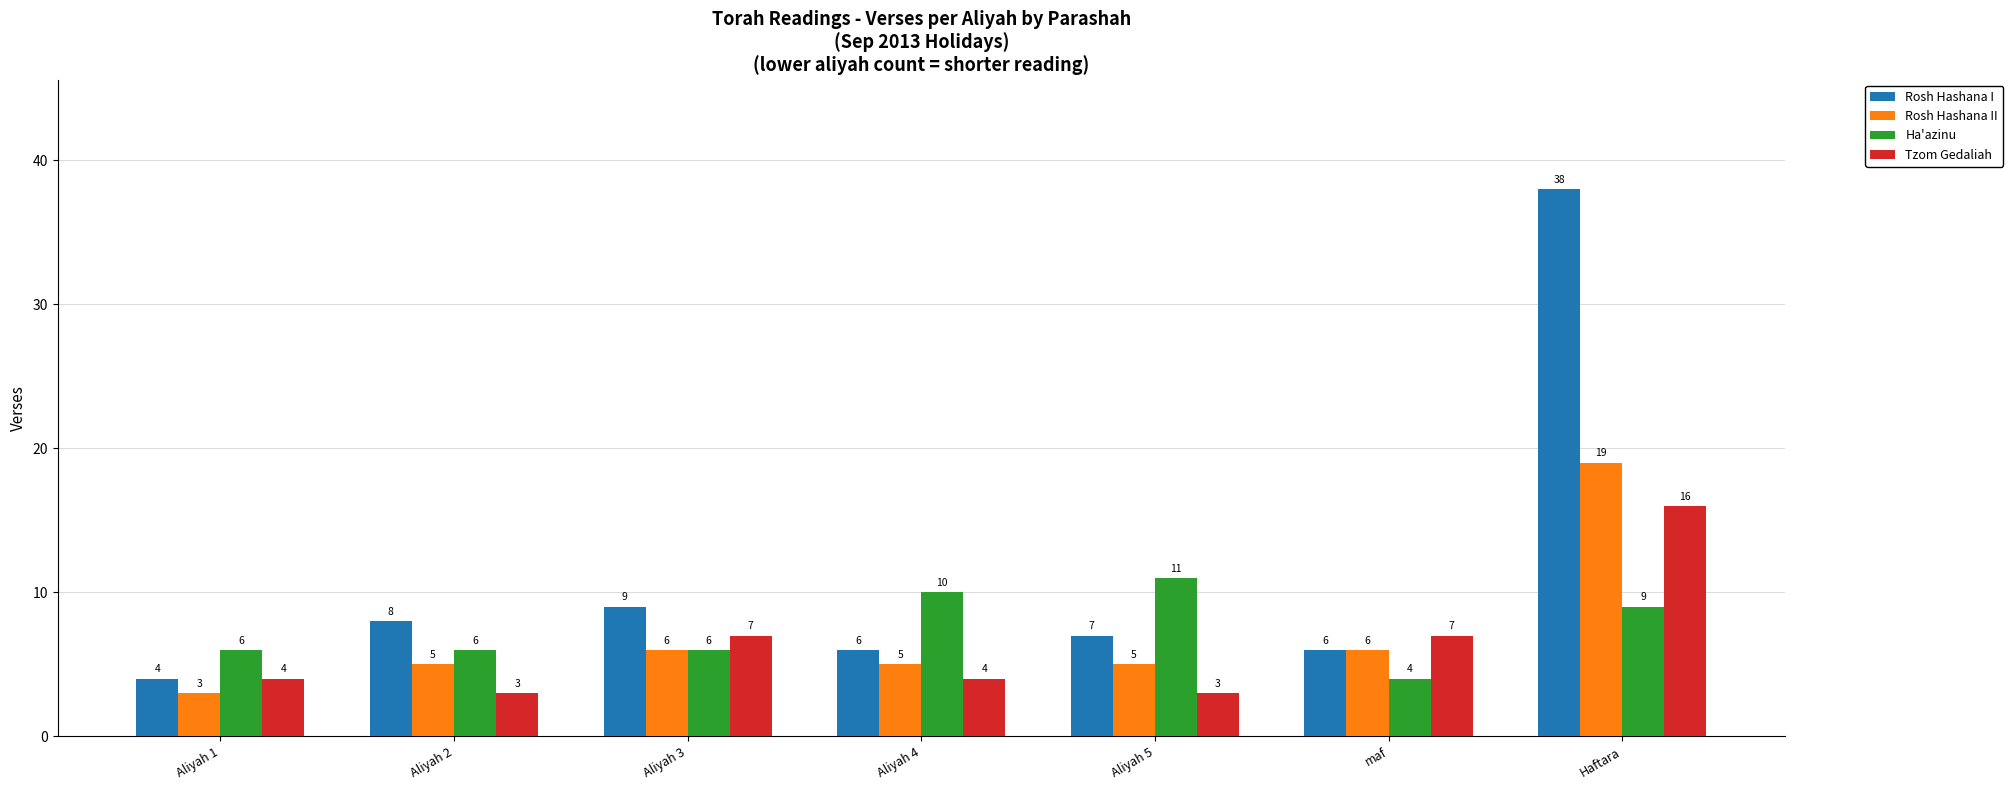

How many bars are there in each group?

4